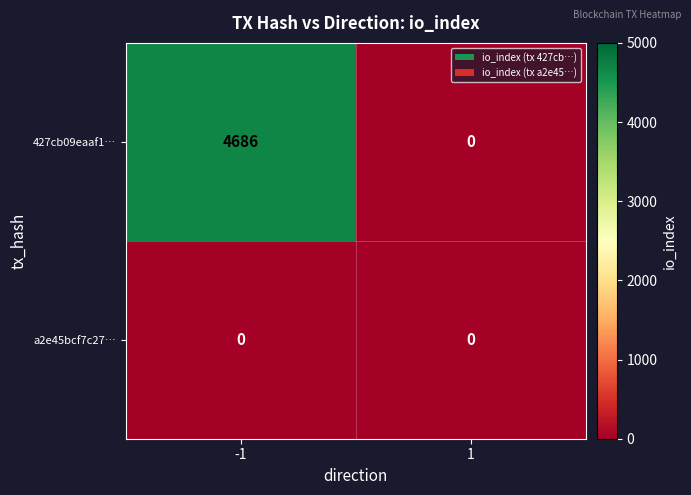

What is the greatest value displayed?

4686